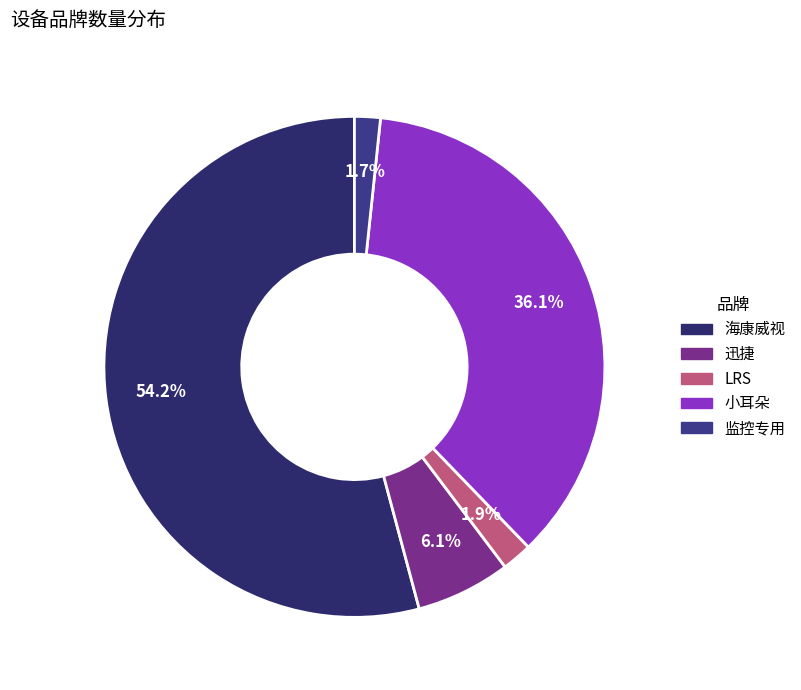

The 小耳朵 slice represents 21% of the pie. True or false?

False